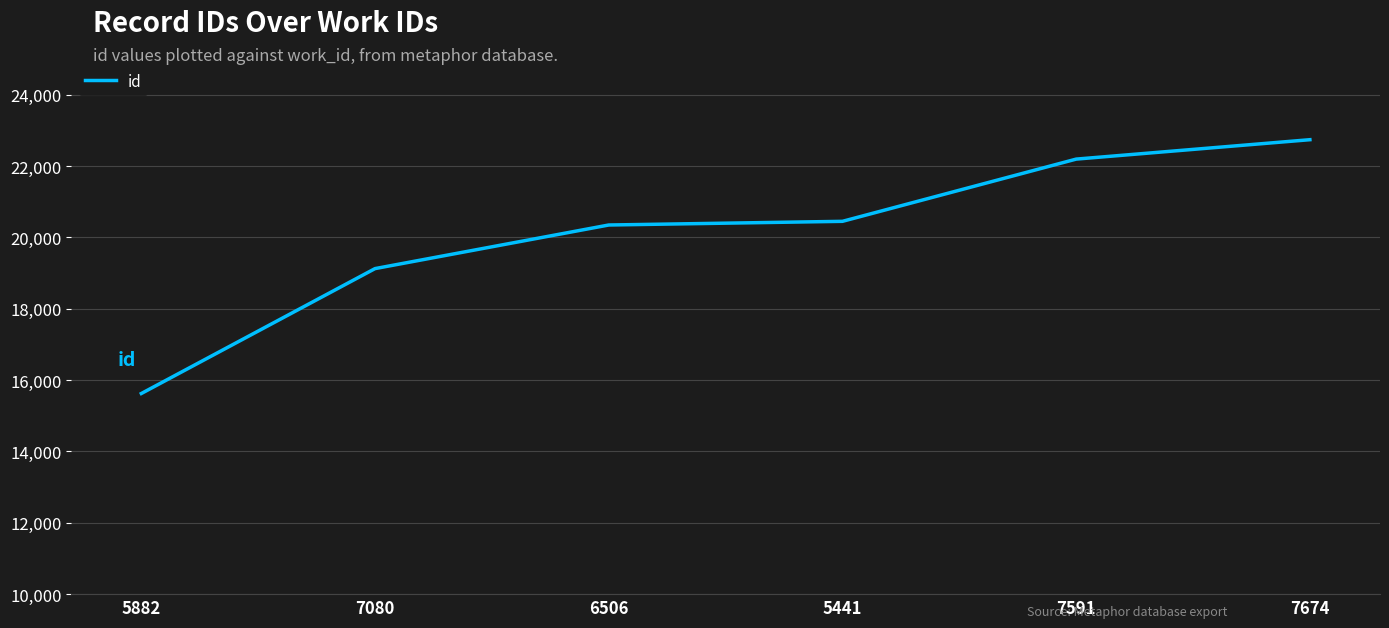

What is the difference between the second highest and minimum values?

6570